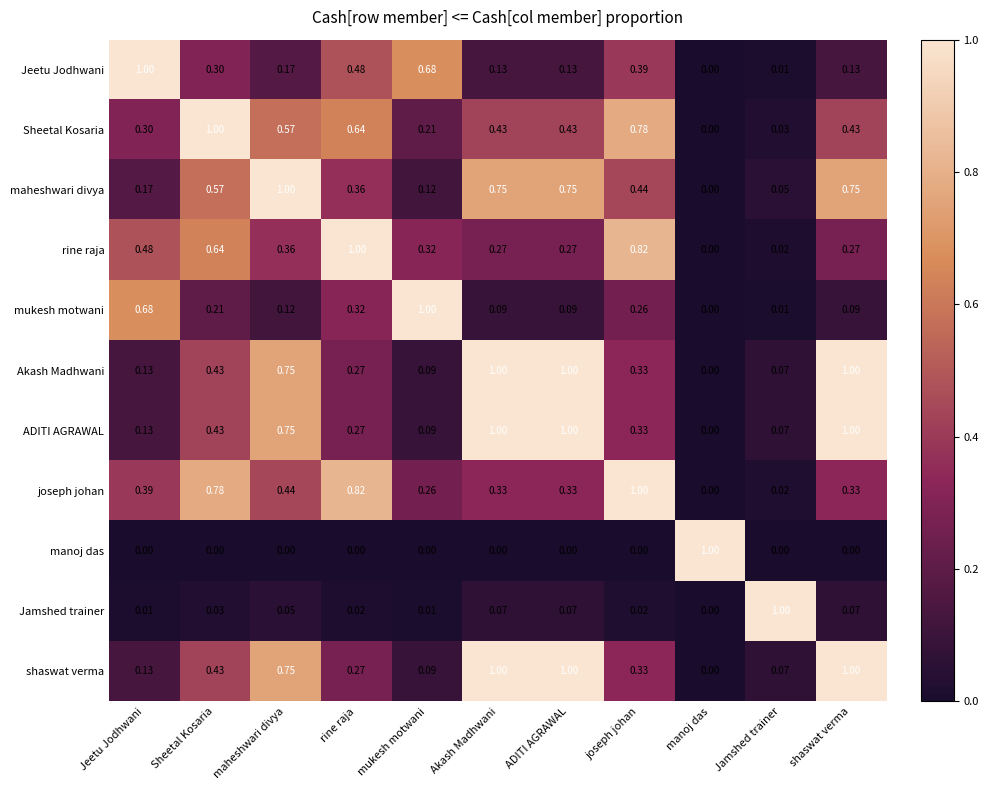

At which label is ADITI AGRAWAL closest to 0?

manoj das